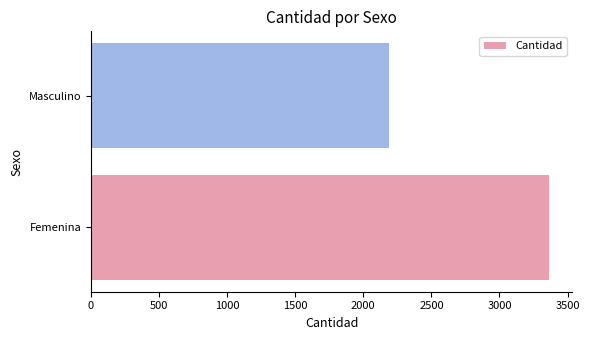

What is the greatest value displayed?

3366